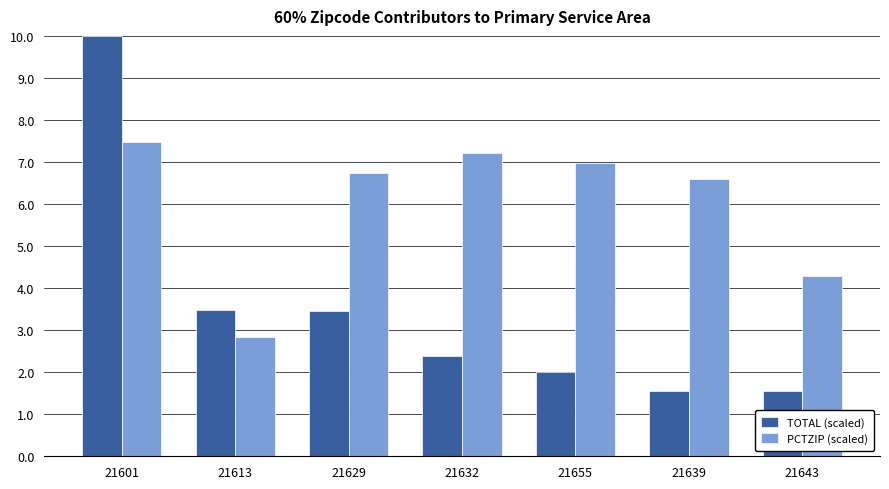

At which category is the sum across all series the highest?

21601